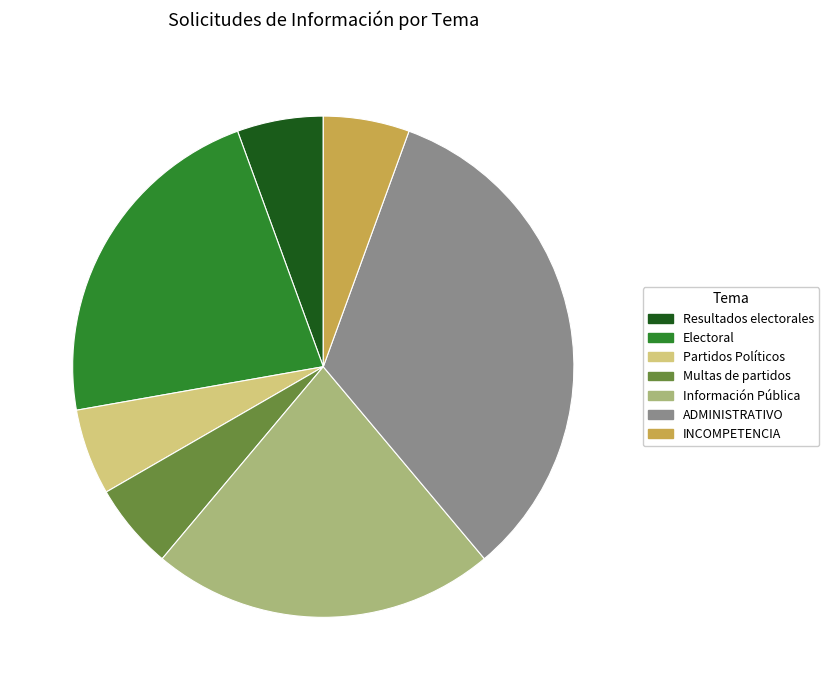

Is the sum of Información Pública and INCOMPETENCIA greater than half?

No